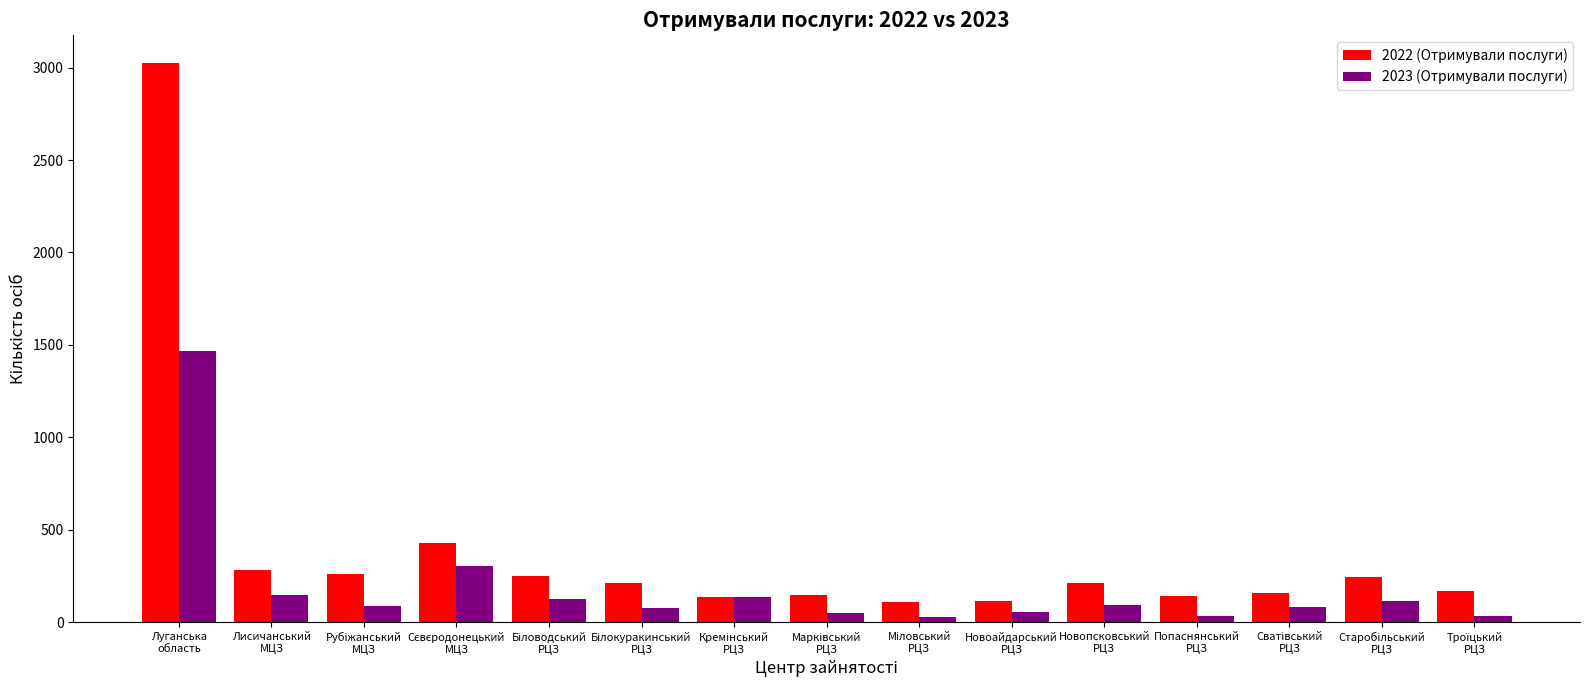

Which series has the largest total across all categories?

2022 (Отримували послуги)